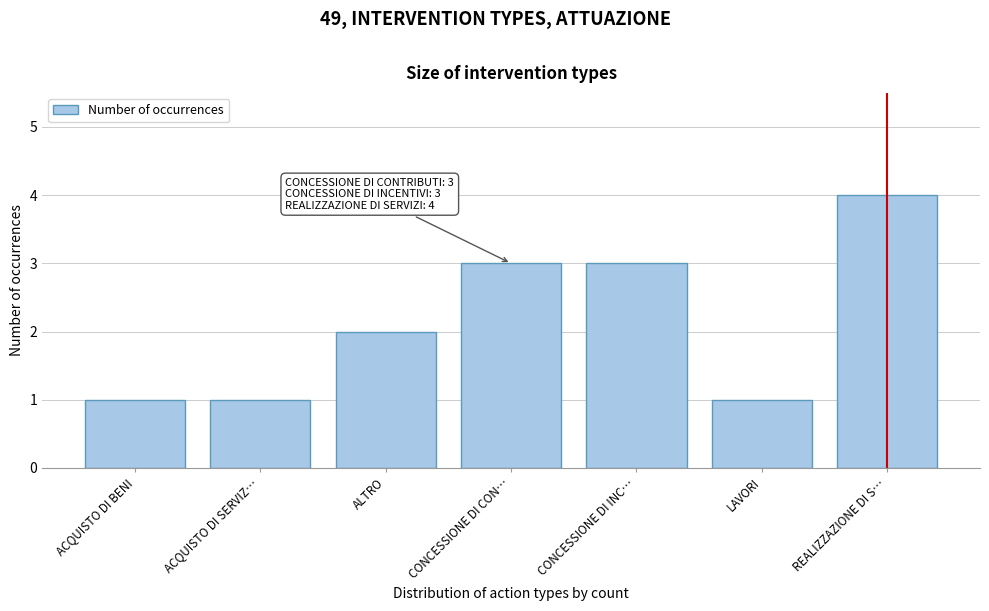

Reading left to right, transcribe all the data shown in this chart.

ACQUISTO DI BENI=1	ACQUISTO DI SERVIZ…=1	ALTRO=2	CONCESSIONE DI CON…=3	CONCESSIONE DI INC…=3	LAVORI=1	REALIZZAZIONE DI S…=4